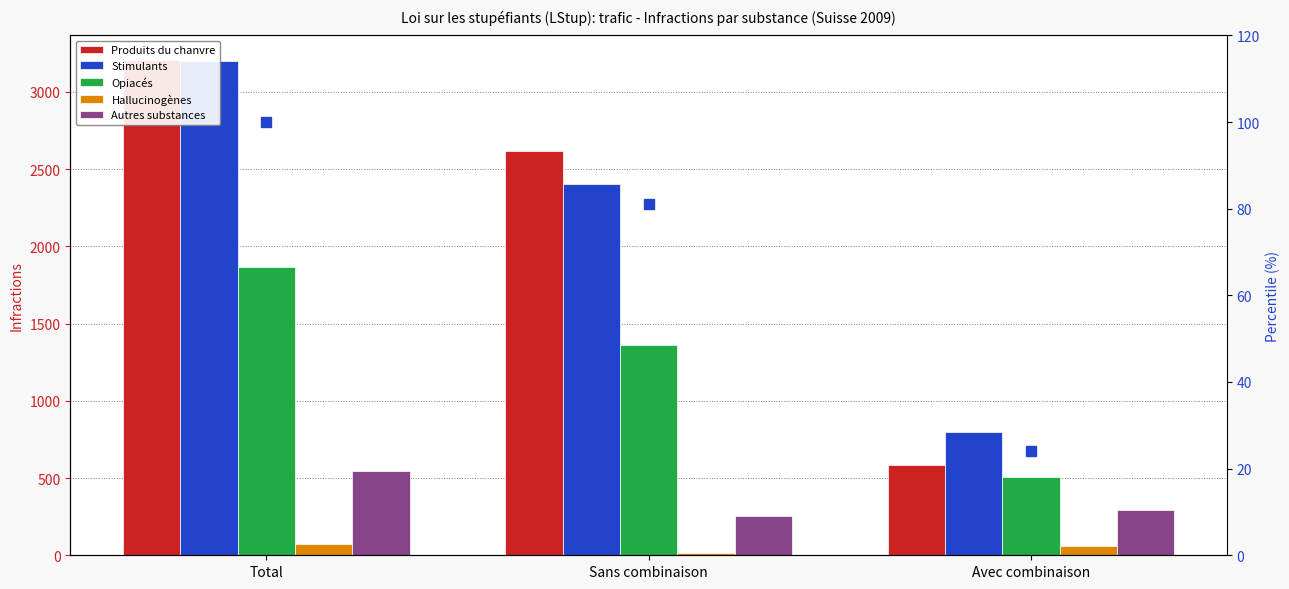

Rank the categories by Autres substances value from lowest to highest.

Sans combinaison, Avec combinaison, Total